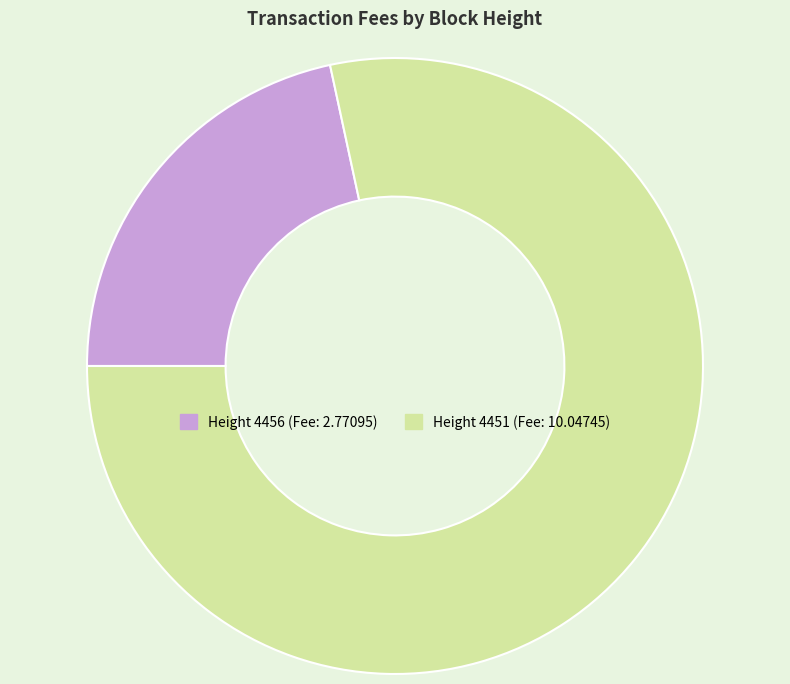

Is there any slice that represents more than half of the pie?

Yes